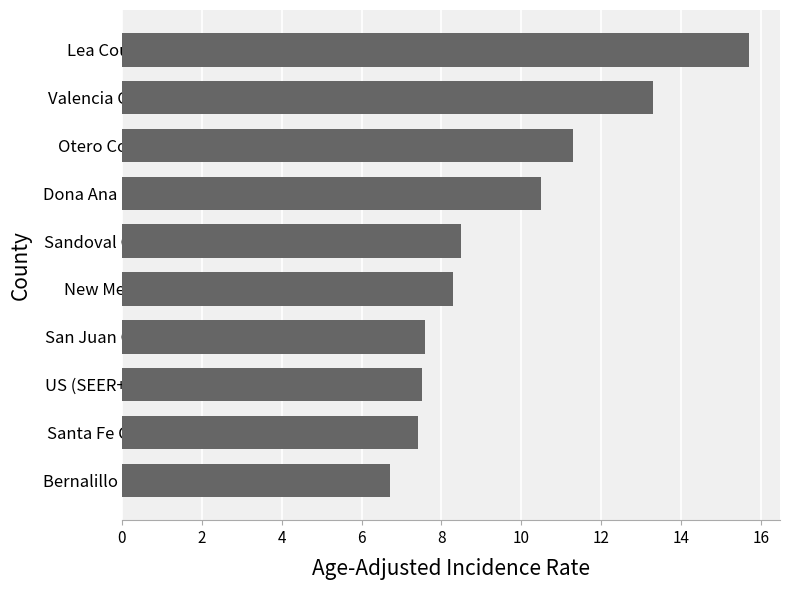

What is the change in value from Santa Fe County to Otero County?

+3.9